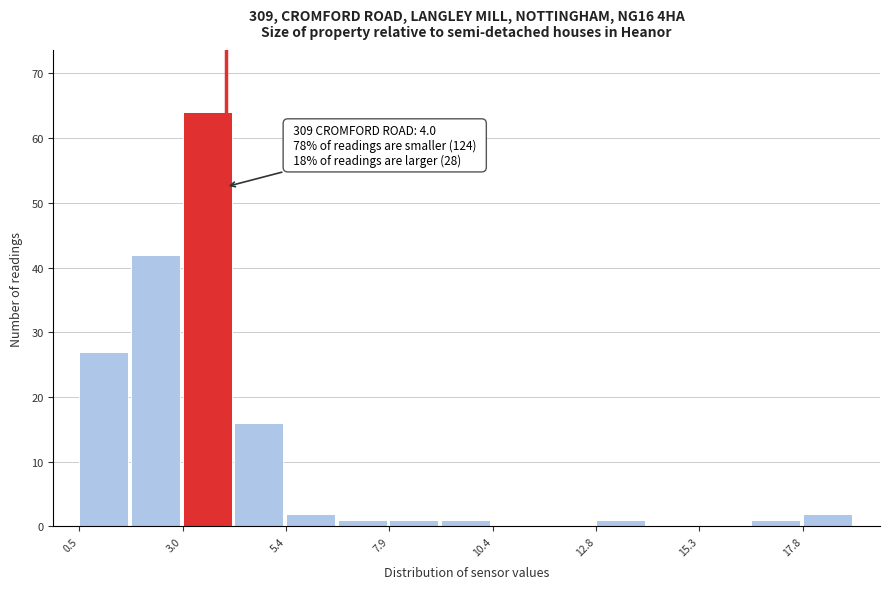

Read against the x-axis, roughly where is the centre of the tallest bar?

3.5